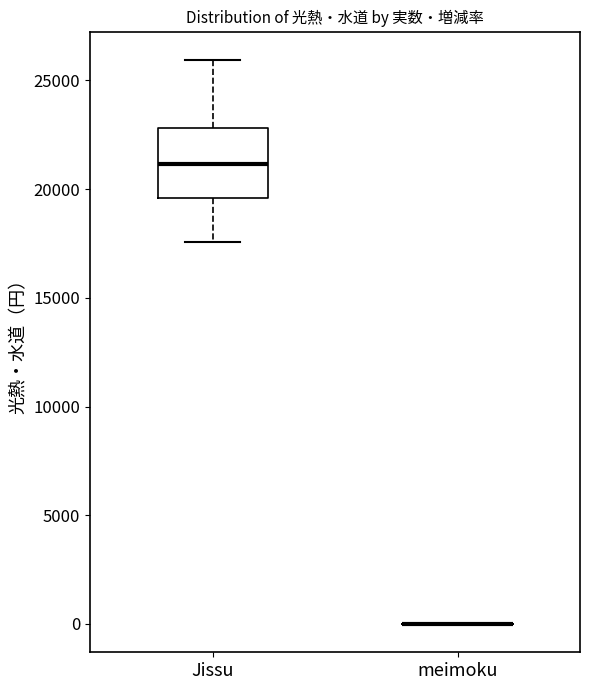

Which box is the tallest, from its lower edge to its upper edge?

Jissu